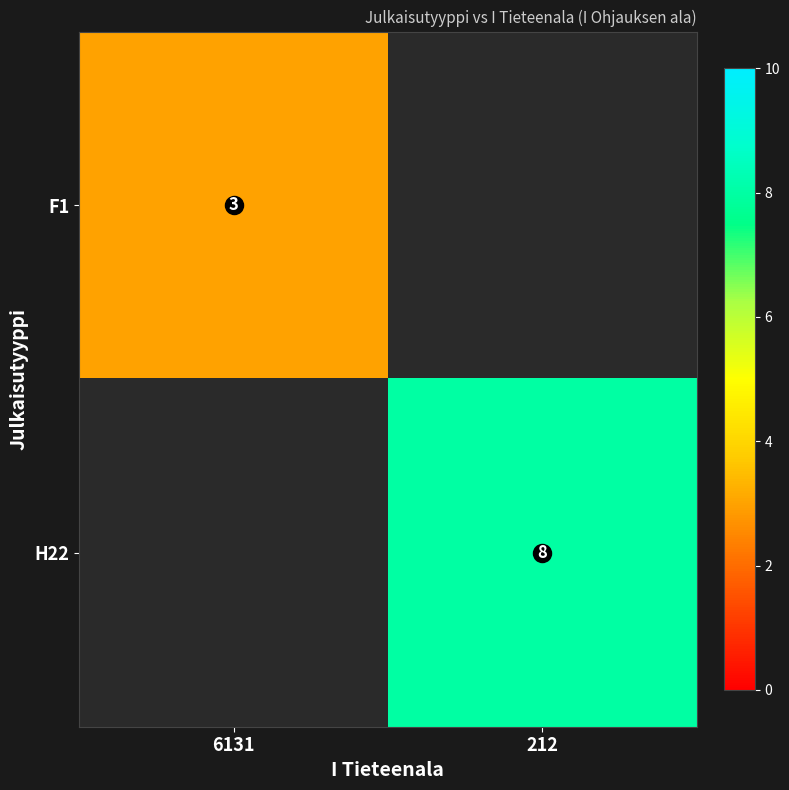

How many distinct data groups are displayed?

2